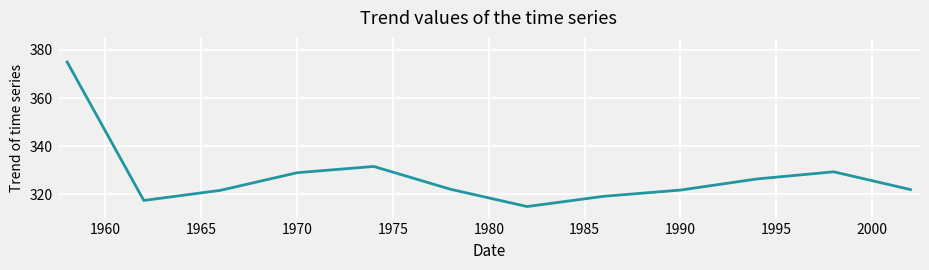

What is the difference between the maximum and minimum values?

60.0